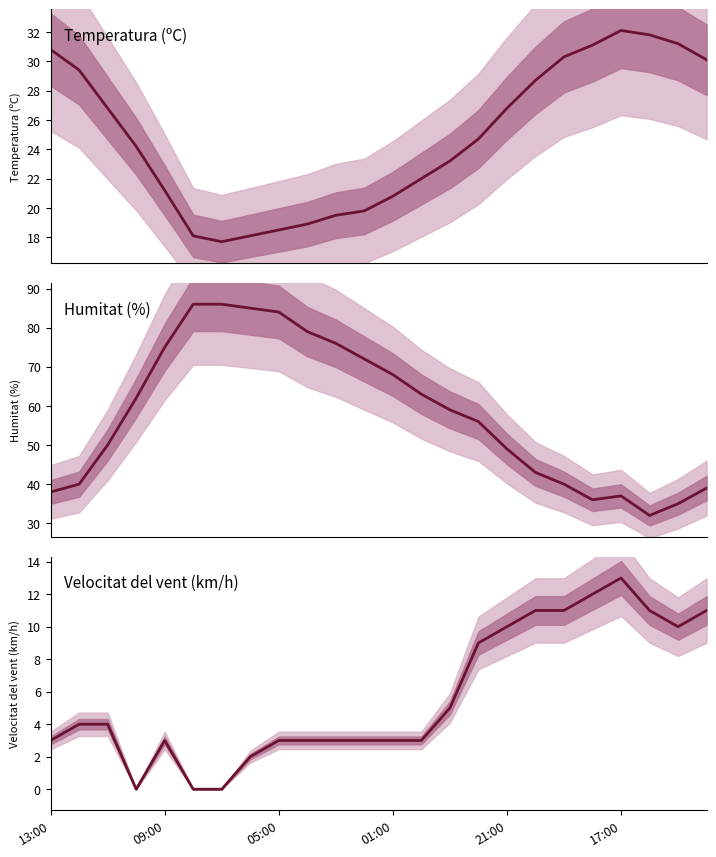

List the series in order of their overall mean, lowest first.

Velocitat del vent (km/h), Temperatura (ºC), Humitat (%)